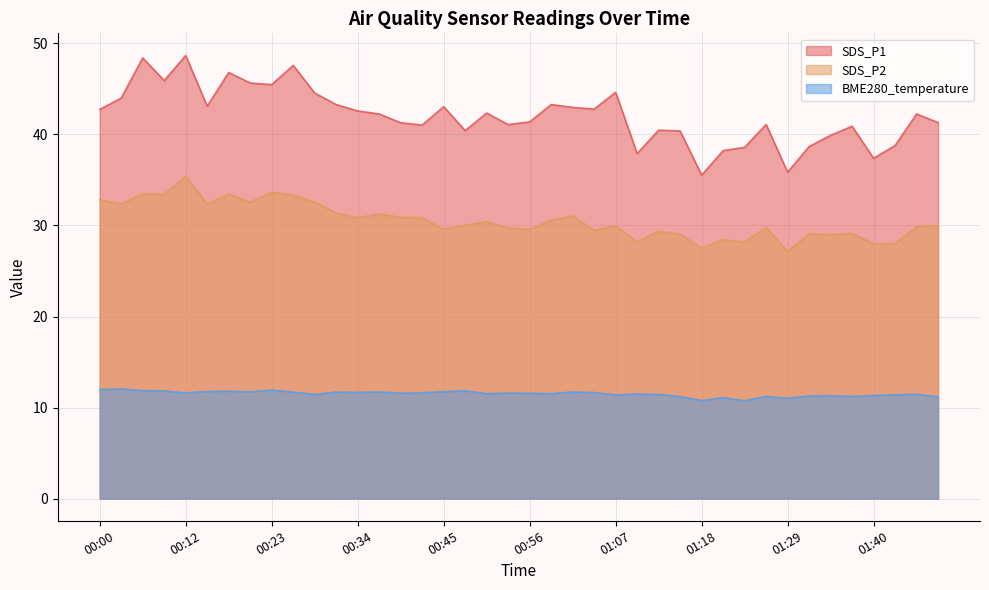

Rank the series by their average value, from lowest to highest.

BME280_temperature, SDS_P2, SDS_P1